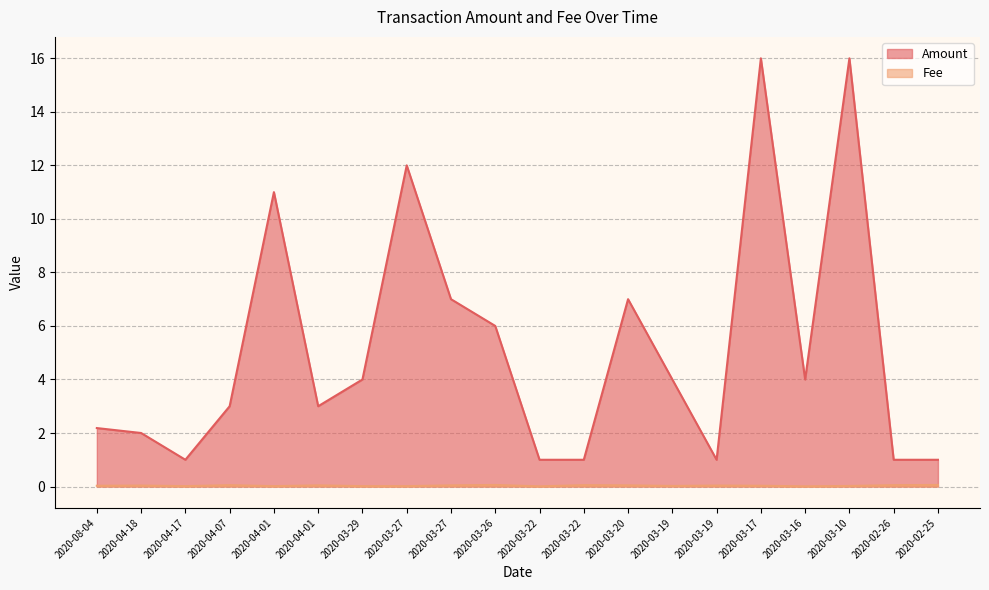

What are all the series names shown in the legend?

Amount, Fee